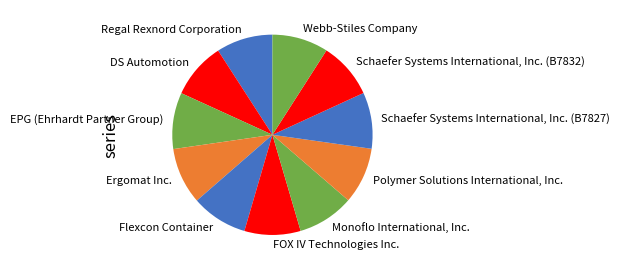

Count the number of slices in the pie.

11